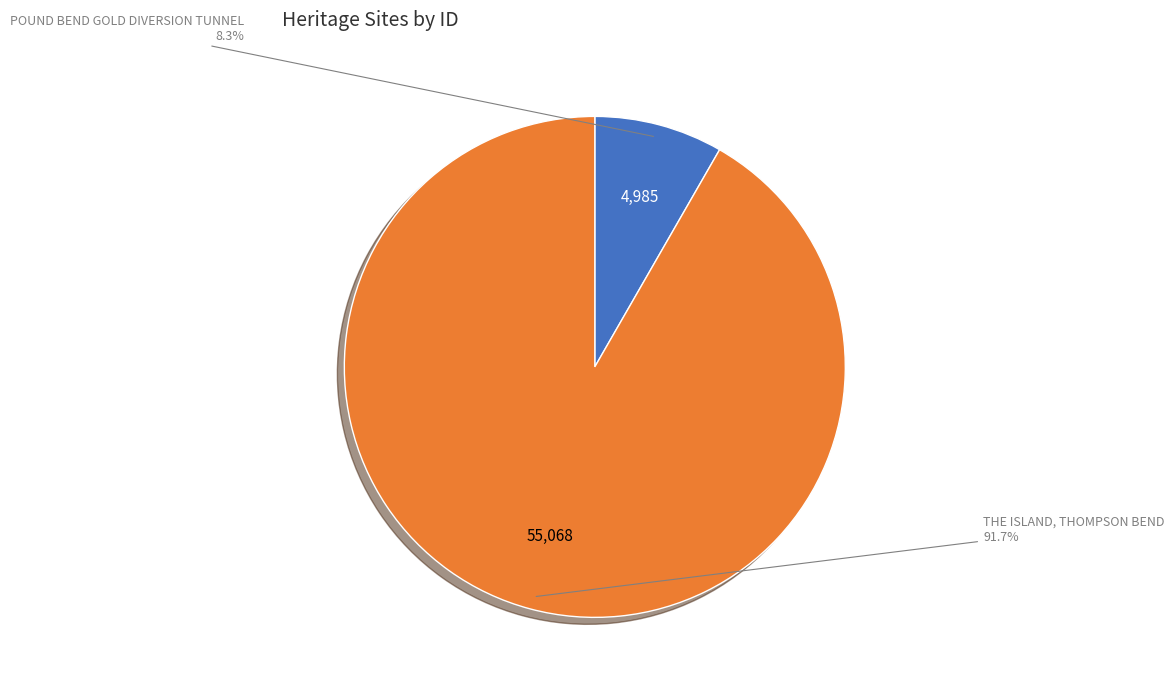

Is there a majority slice in this chart?

Yes